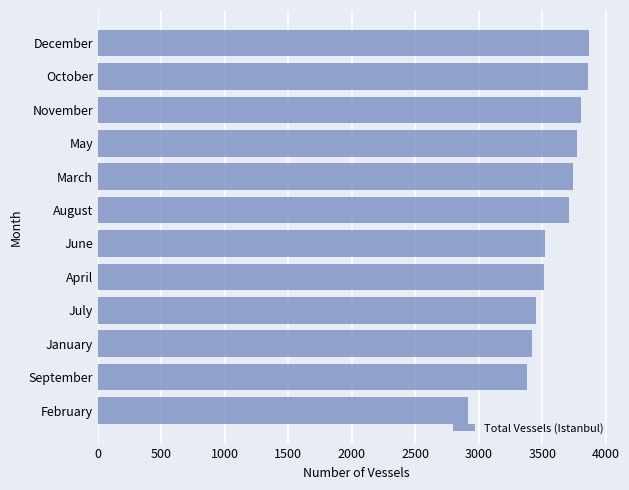

What is the minimum value shown in the chart?

2919